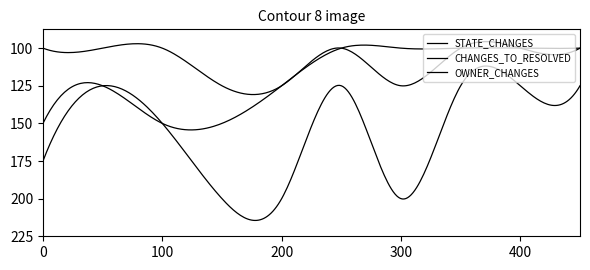

Rank the series by their maximum value, from lowest to highest.

CHANGES_TO_RESOLVED, OWNER_CHANGES, STATE_CHANGES